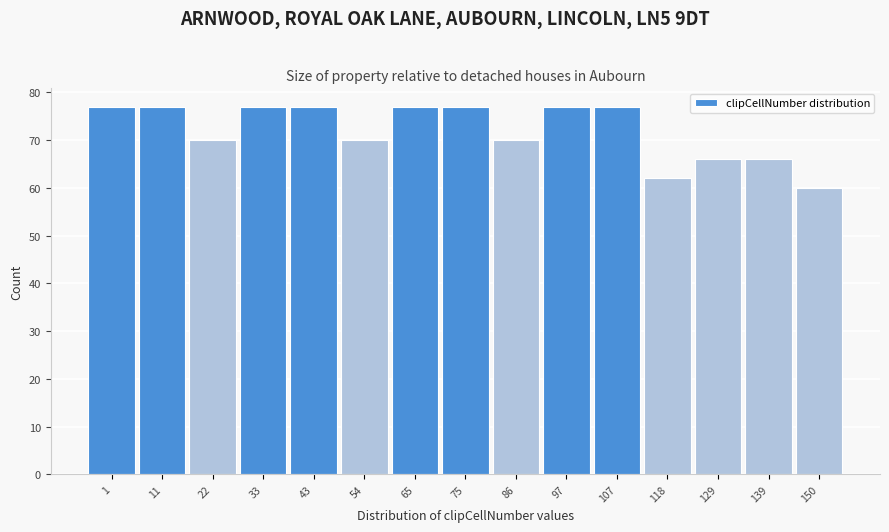

Reading left to right, what are all the values shown in this chart?

1=77	11=77	22=70	33=77	43=77	54=70	65=77	75=77	86=70	97=77	107=77	118=62	129=66	139=66	150=60